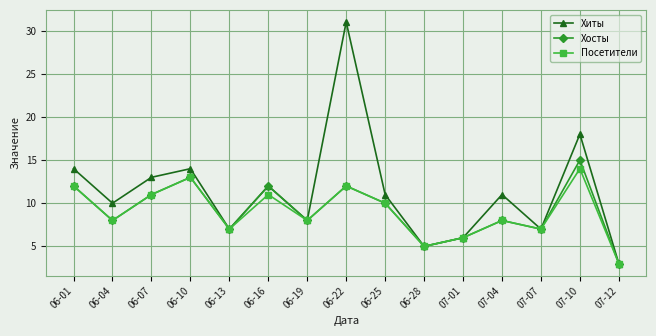

Is it true that Хосты equals 12 at 06-13?

False